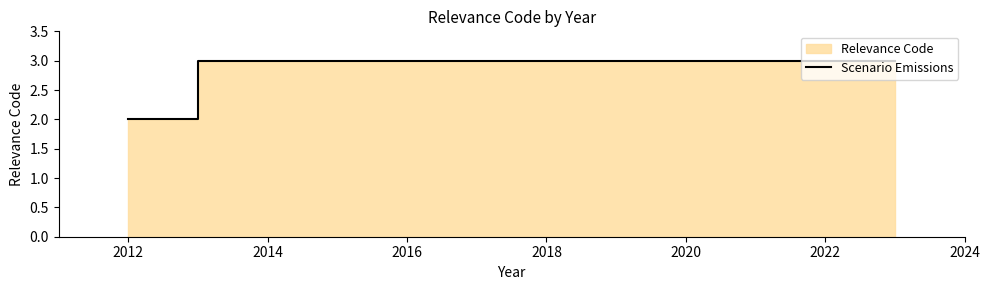

Which has a higher value, 2016 or 2018?

2016